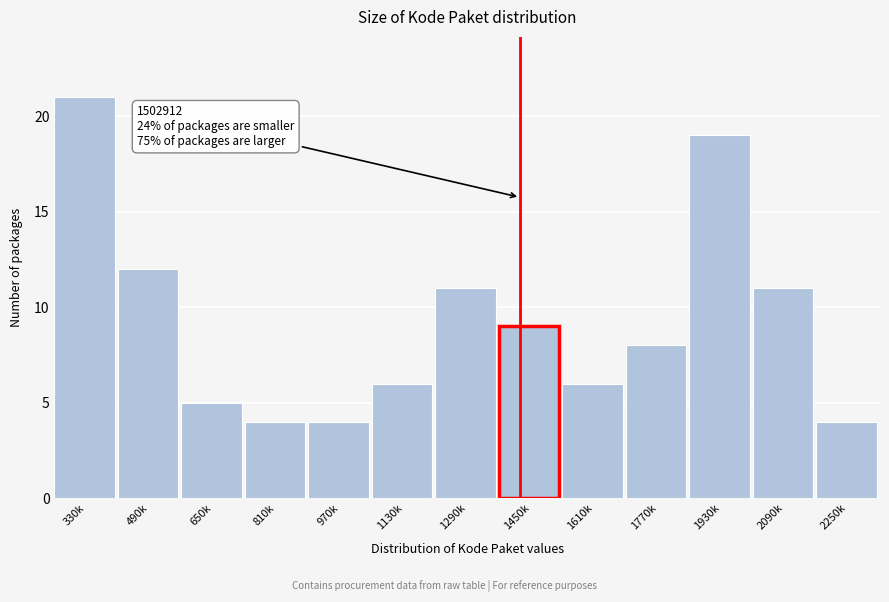

Reading left to right, what are all the values shown in this chart?

21	12	5	4	4	6	11	9	6	8	19	11	4